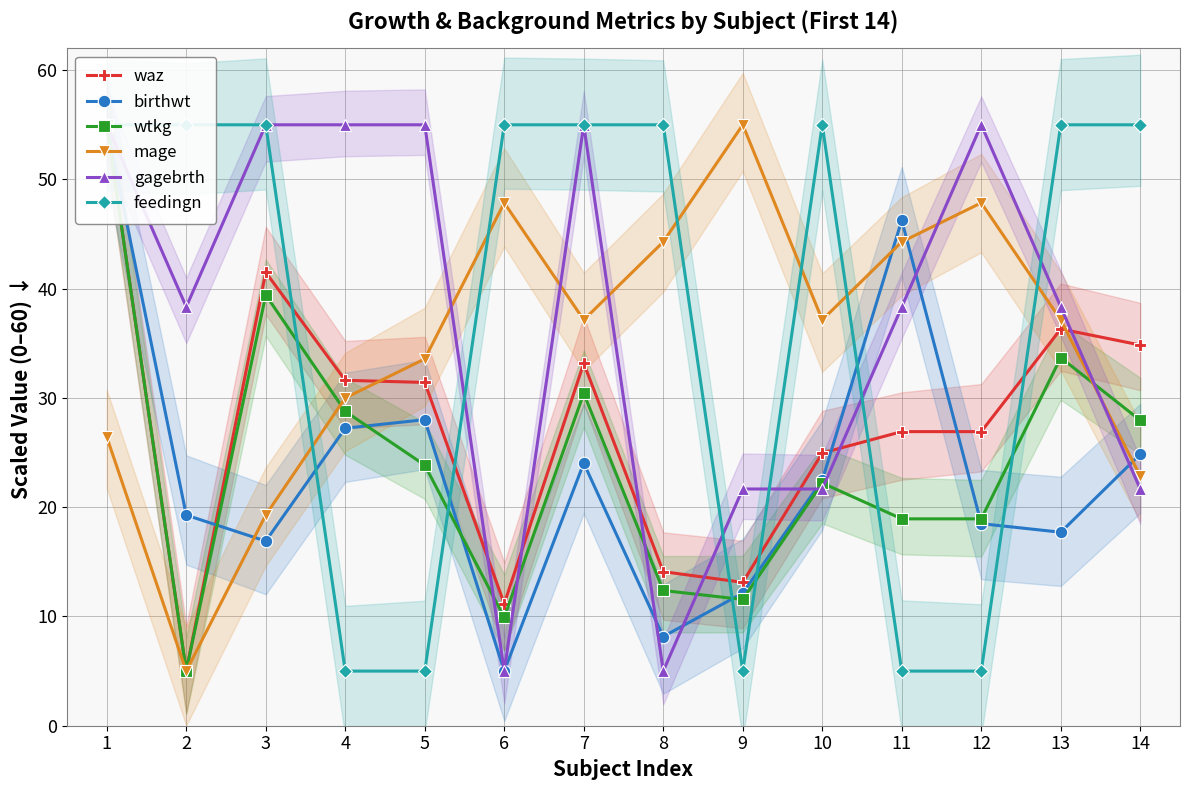

Reading right to left, extract all data points from this chart.

waz: 34.8	36.3	26.9	26.9	25.0	13.1	14.1	33.2	11.2	31.4	31.6	41.5	5.0	55.0
birthwt: 24.8	17.7	18.5	46.3	22.5	12.1	8.2	24.0	5.0	28.0	27.2	16.9	19.3	55.0
wtkg: 28.0	33.7	18.9	18.9	22.2	11.6	12.4	30.4	9.9	23.9	28.8	39.4	5.0	55.0
mage: 22.9	37.1	47.9	44.3	37.1	55.0	44.3	37.1	47.9	33.6	30.0	19.3	5.0	26.4
gagebrth: 21.7	38.3	55.0	38.3	21.7	21.7	5.0	55.0	5.0	55.0	55.0	55.0	38.3	55.0
feedingn: 55.0	55.0	5.0	5.0	55.0	5.0	55.0	55.0	55.0	5.0	5.0	55.0	55.0	55.0